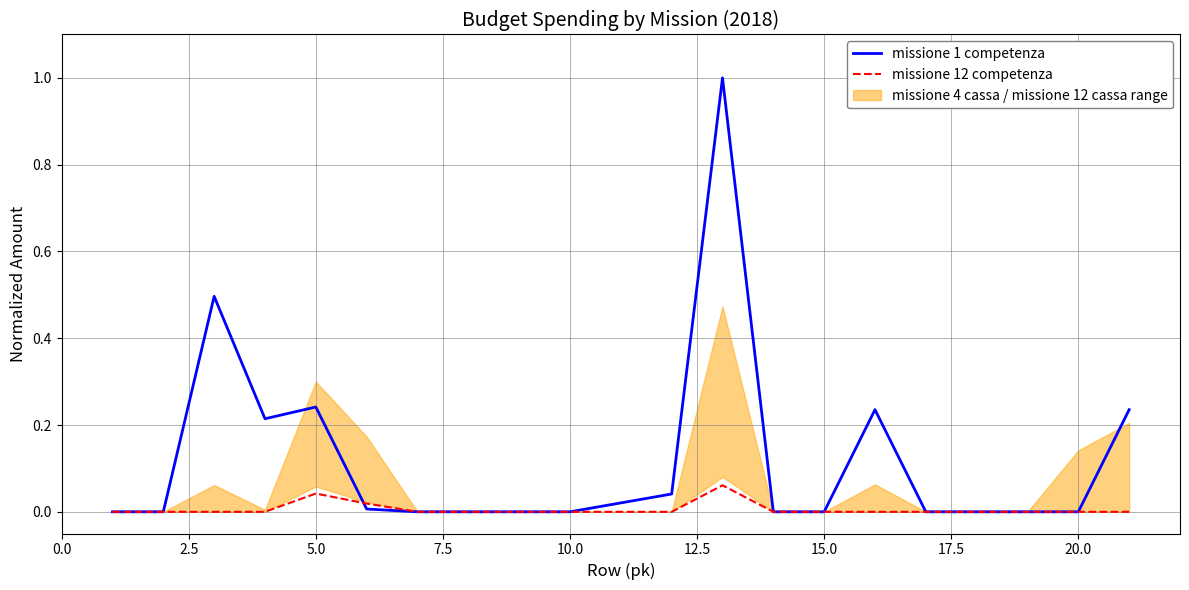

Which series has the largest total across all categories?

missione 1 competenza